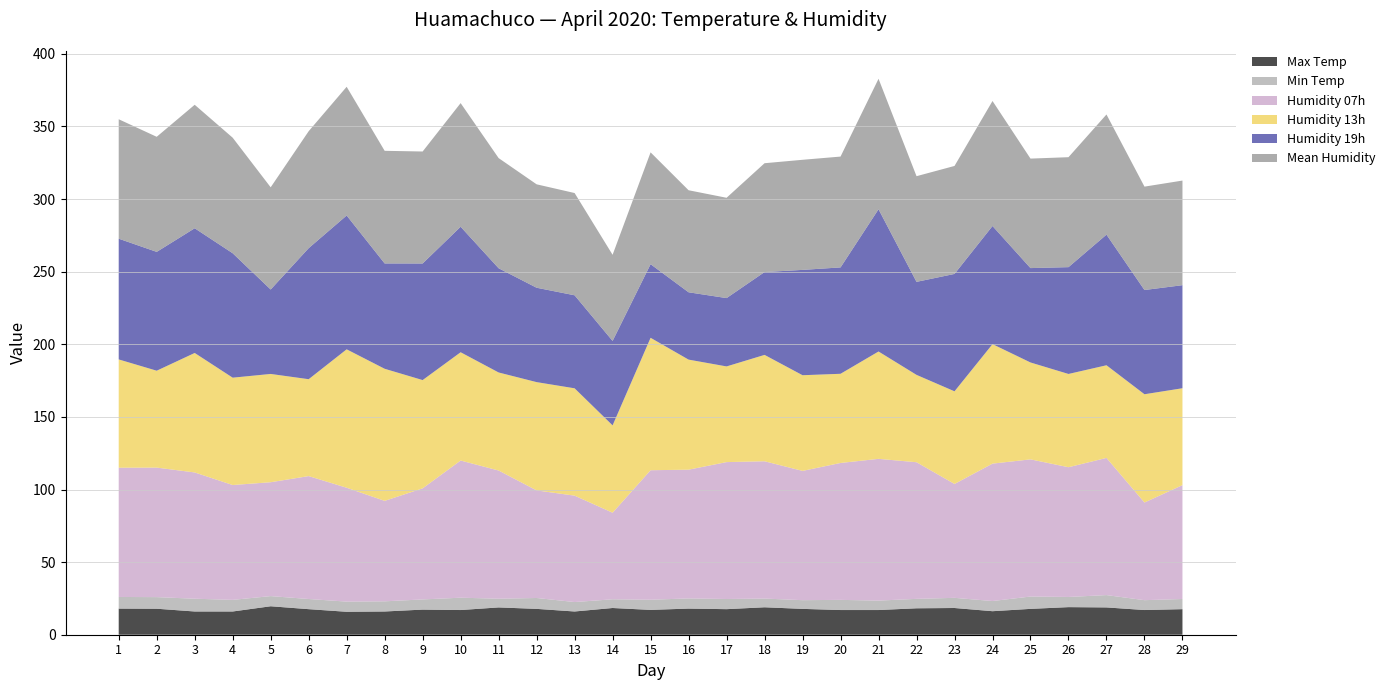

Reading left to right, list all the values displayed in this chart.

Max Temp: 18.0	17.9	16.0	16.0	19.6	17.6	15.8	16.0	17.3	17.0	18.8	17.8	16.0	18.4	17.1	18.0	17.6	18.9	17.8	17.0	17.0	18.2	18.4	16.2	17.8	19.0	18.8	17.0	17.6
Min Temp: 8.0	8.0	8.8	8.0	7.0	7.0	7.0	7.0	7.0	8.5	6.0	7.5	6.5	6.0	7.0	7.0	7.0	6.0	6.0	7.0	6.5	6.5	7.0	7.0	8.5	7.0	8.5	6.8	7.0
Humidity 07h: 89.0	89.2	87.0	79.1	78.4	84.6	78.4	69.2	76.5	94.5	88.3	74.1	73.3	59.6	89.2	88.7	94.3	94.5	89.0	94.3	97.6	94.1	78.4	94.6	94.5	89.3	94.5	67.2	78.4
Humidity 13h: 74.6	66.7	82.3	73.9	74.6	66.7	95.3	91.0	74.6	74.6	67.5	74.6	73.9	60.2	91.2	75.8	65.9	73.3	65.9	61.4	73.9	60.2	63.8	82.3	66.7	64.2	63.8	74.6	66.7
Humidity 19h: 83.2	81.8	85.9	85.7	58.1	90.2	92.2	72.5	80.3	86.4	71.8	65.0	64.1	58.1	50.7	46.4	47.1	57.0	72.5	73.3	98.0	64.1	80.8	81.3	65.0	73.6	90.0	71.8	71.0
Mean Humidity: 82.2	79.2	85.0	79.6	70.4	80.5	88.6	77.6	77.1	85.2	75.9	71.2	70.4	59.3	77.0	70.3	69.1	75.0	75.8	76.3	89.8	72.8	74.4	86.1	75.4	75.7	82.7	71.2	72.0